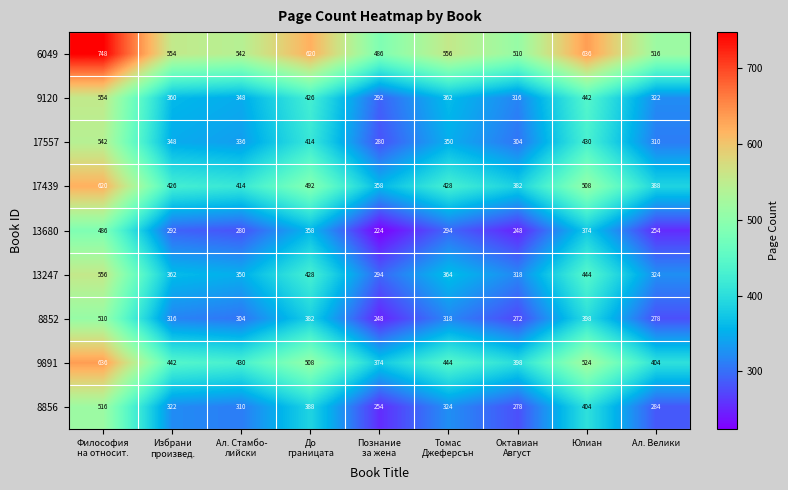

What is the lowest value of the 6049 series?

486